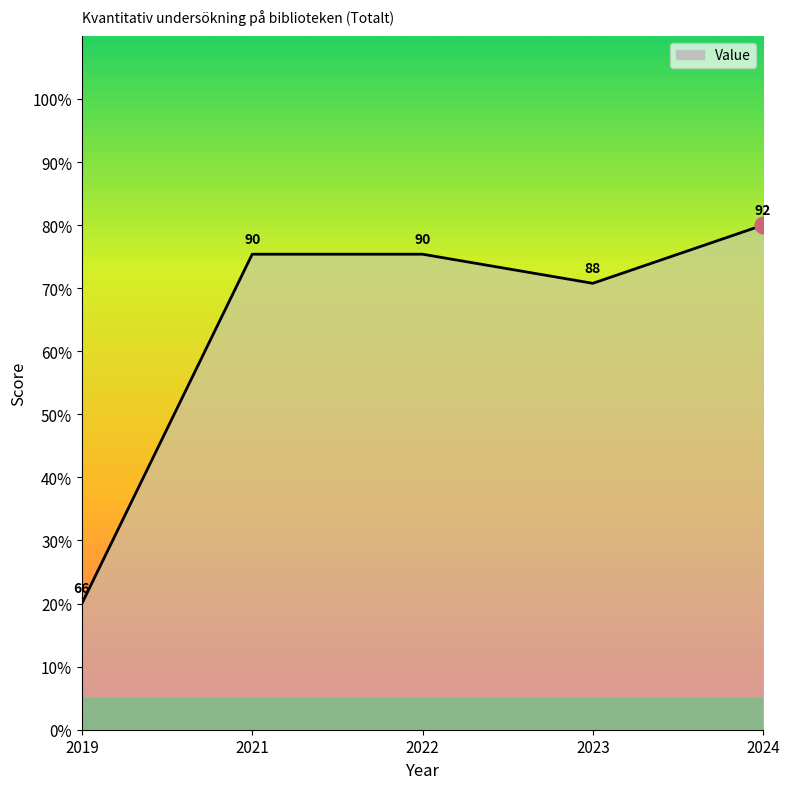

True or false: the data shows 75.4 at 2022.

True